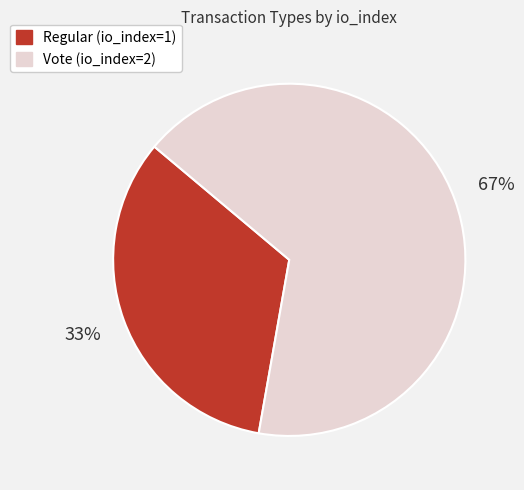

What is the ratio of the value at Vote (io_index=2) to the value at Regular (io_index=1)?

2.0